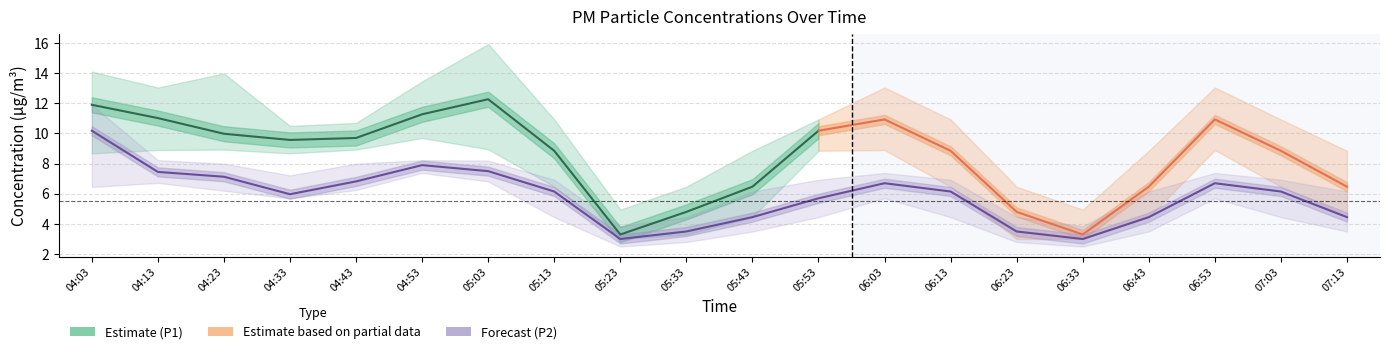

The value at 06:23 is 3.5. True or false?

True